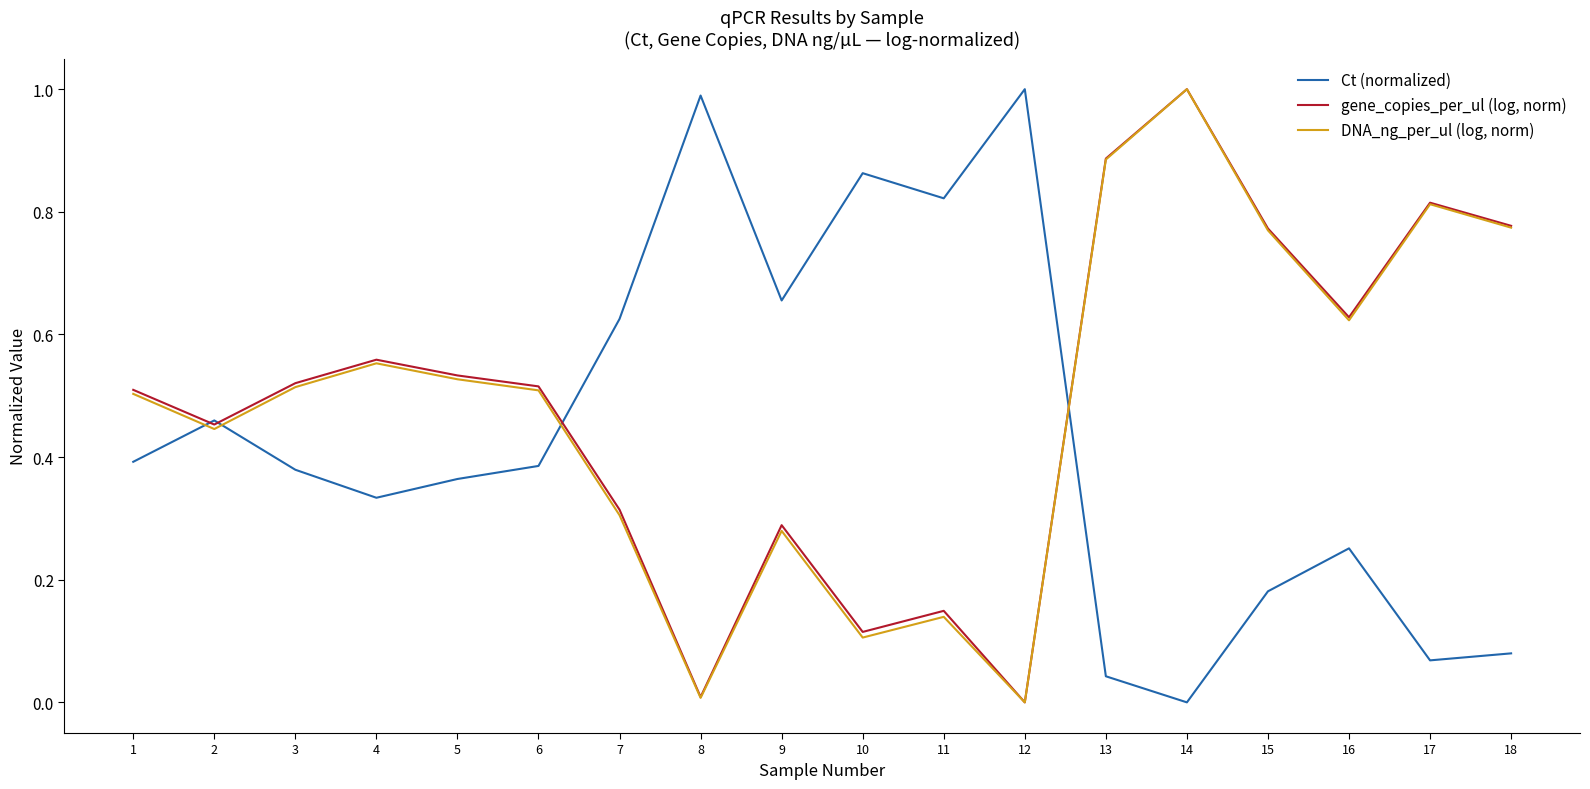

Rank the series at 3 from lowest to highest value.

Ct (normalized), DNA_ng_per_ul (log, norm), gene_copies_per_ul (log, norm)